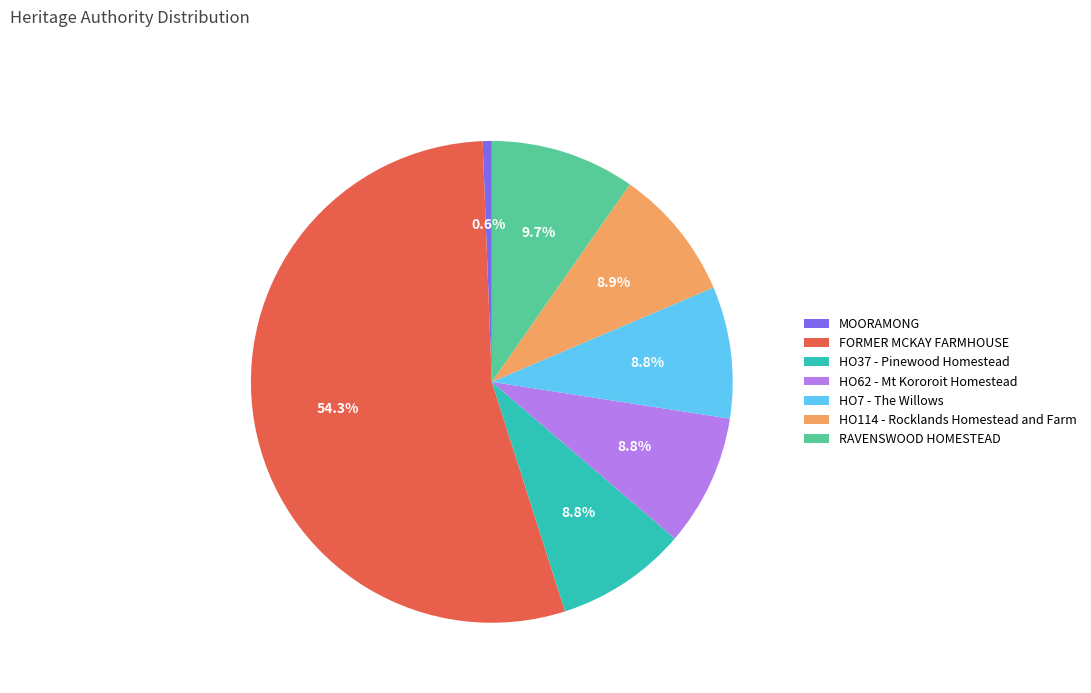

To the nearest percent, what is the average slice percentage?

14%